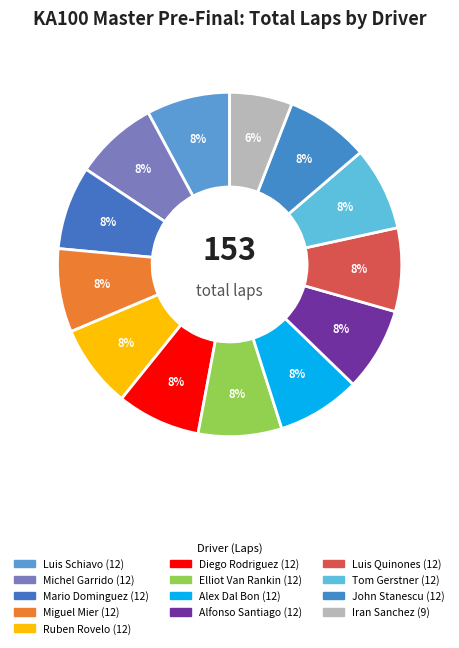

How many segments does this pie chart have?

13